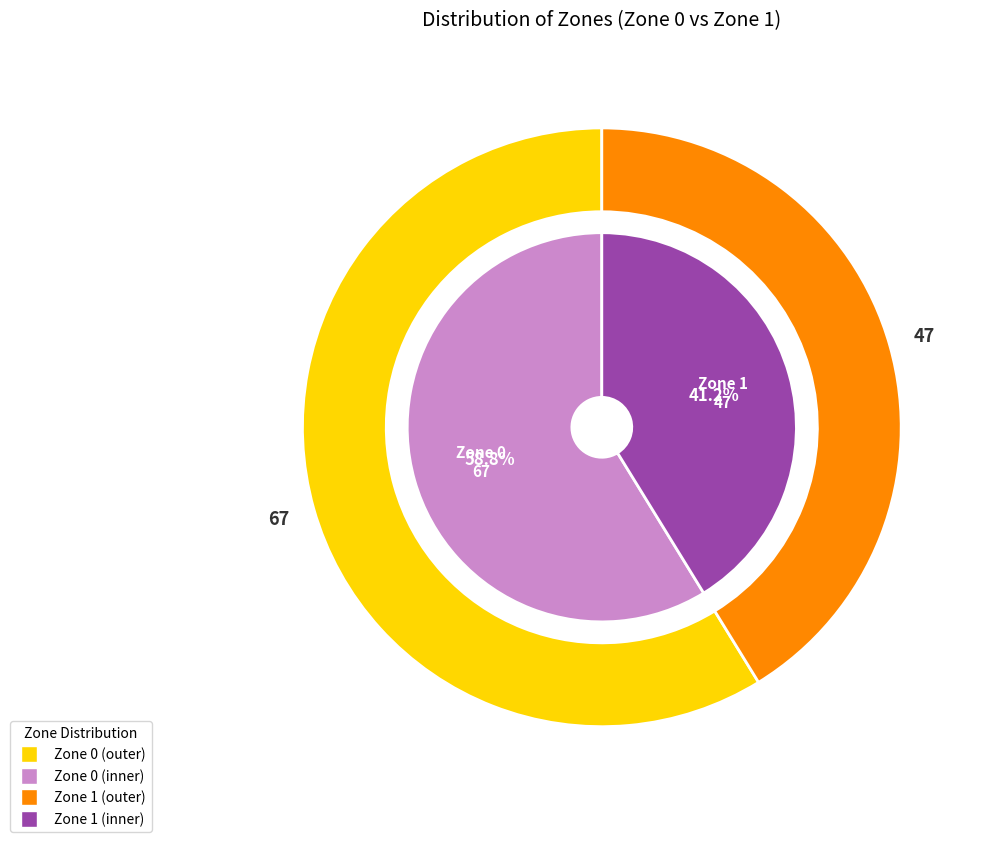

Is Zone 1 the majority of the pie?

No